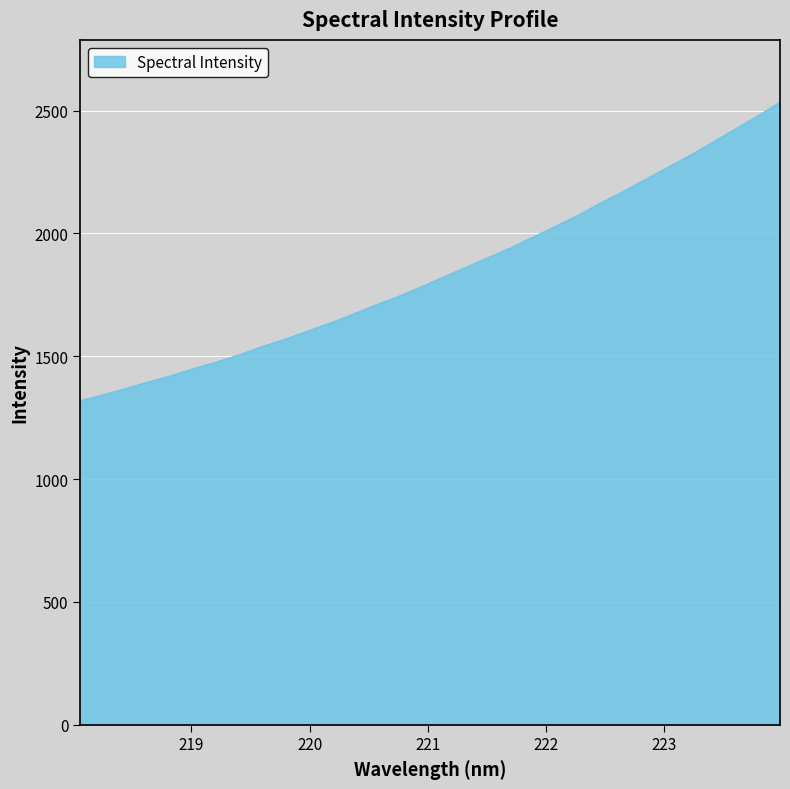

What is the maximum value shown in the chart?

2534.2